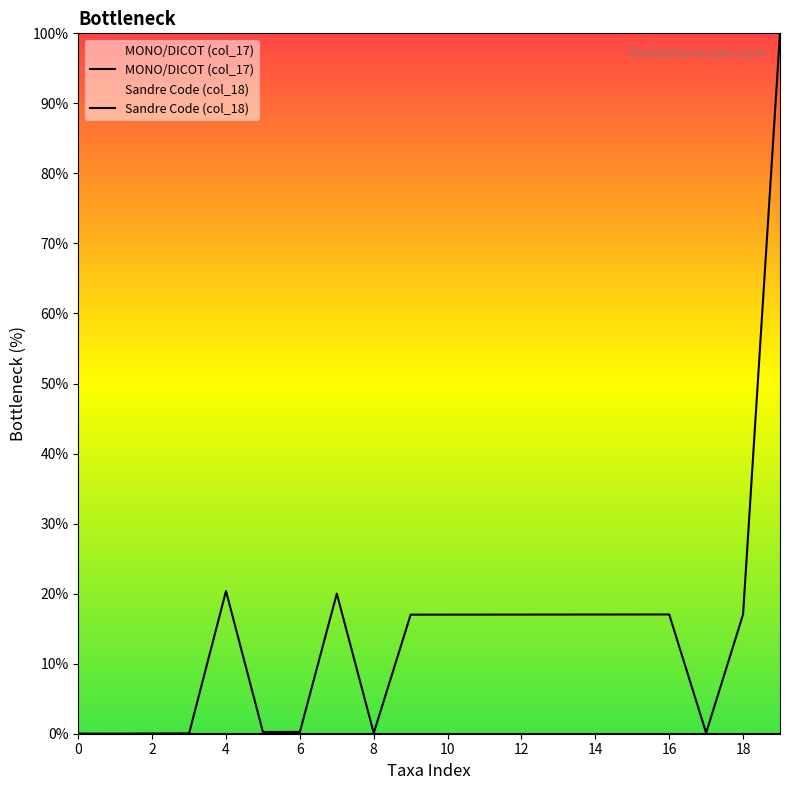

What is the difference between the highest and lowest values at 16?

17.0